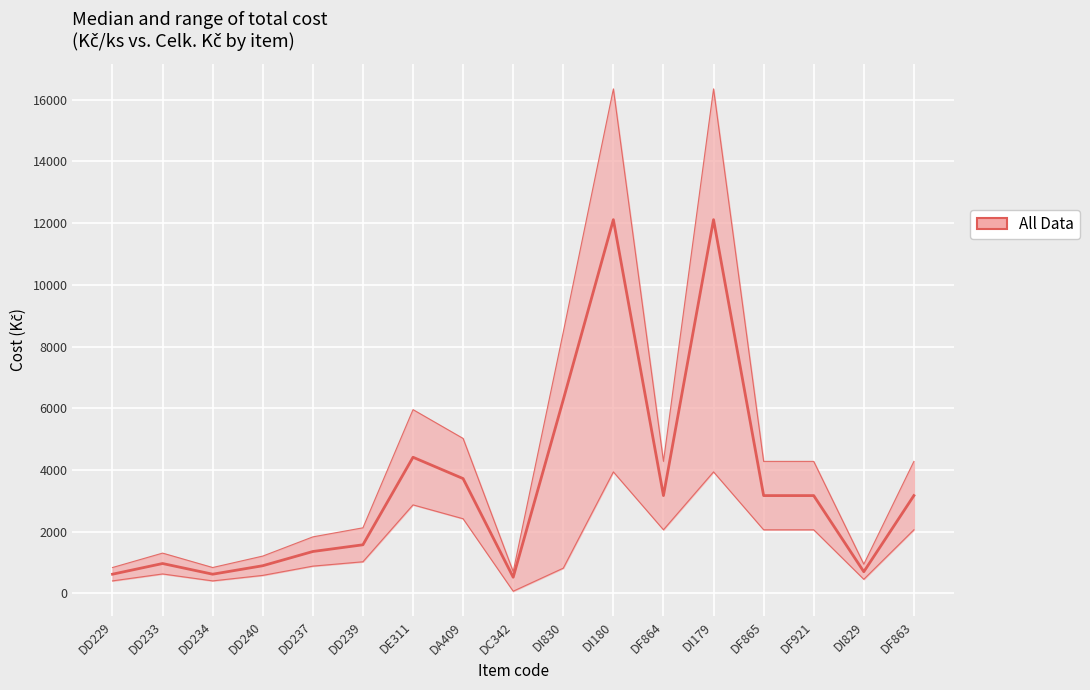

What is the change in value from DD239 to DC342?

-1052.7